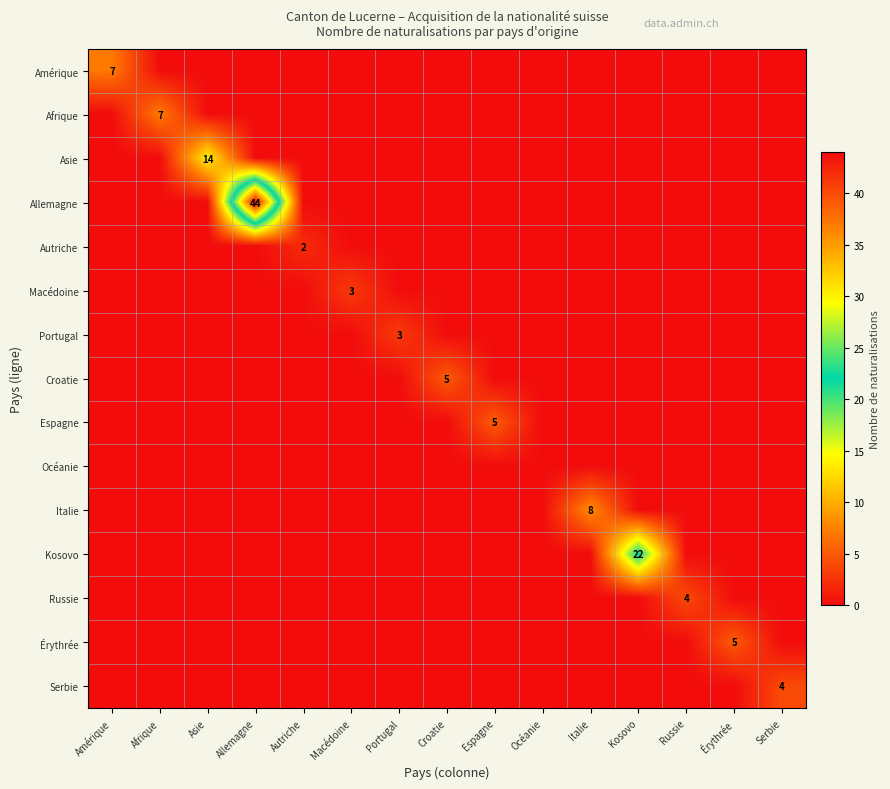

How many categories are shown in the chart?

15